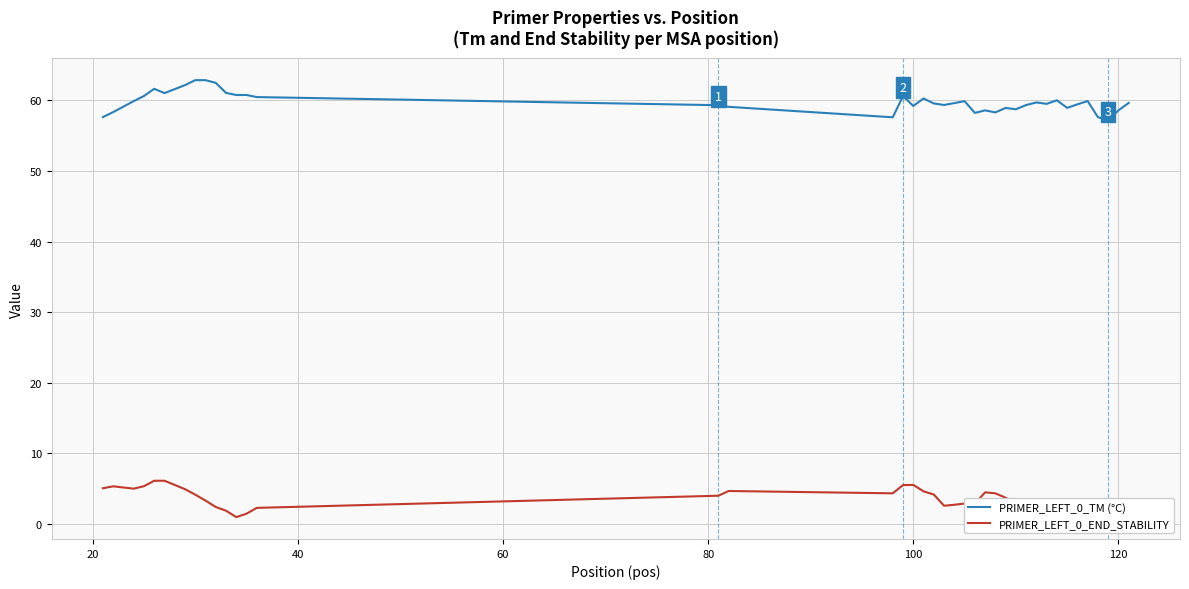

What is the lowest value of the PRIMER_LEFT_0_TM (°C) series?

57.1